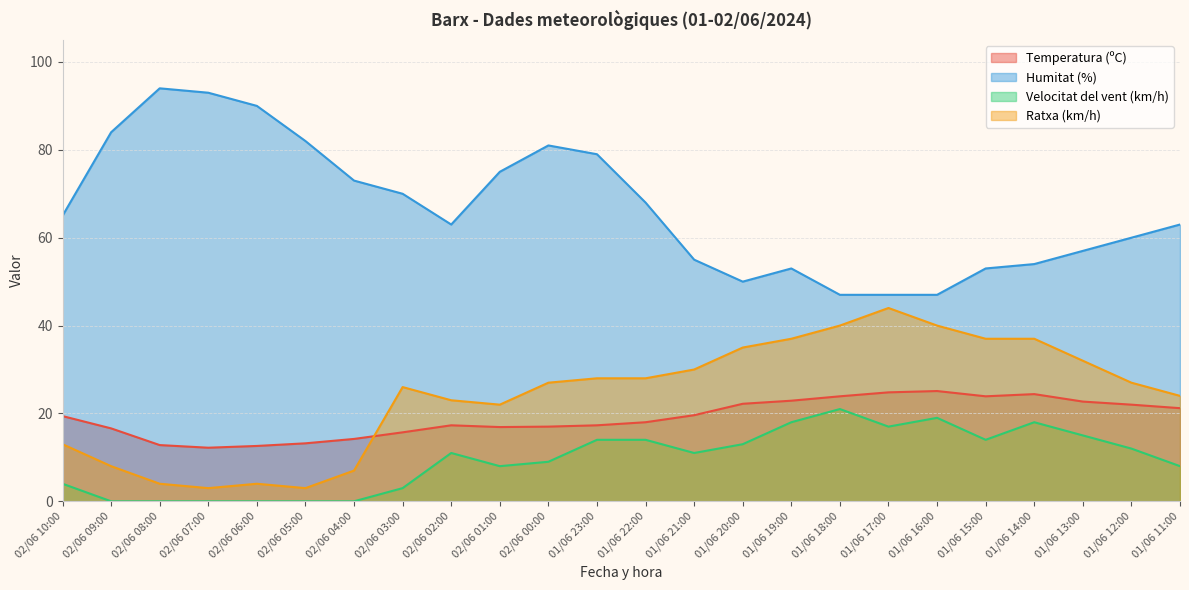

What is the label of the 19th point from the right?

02/06 05:00